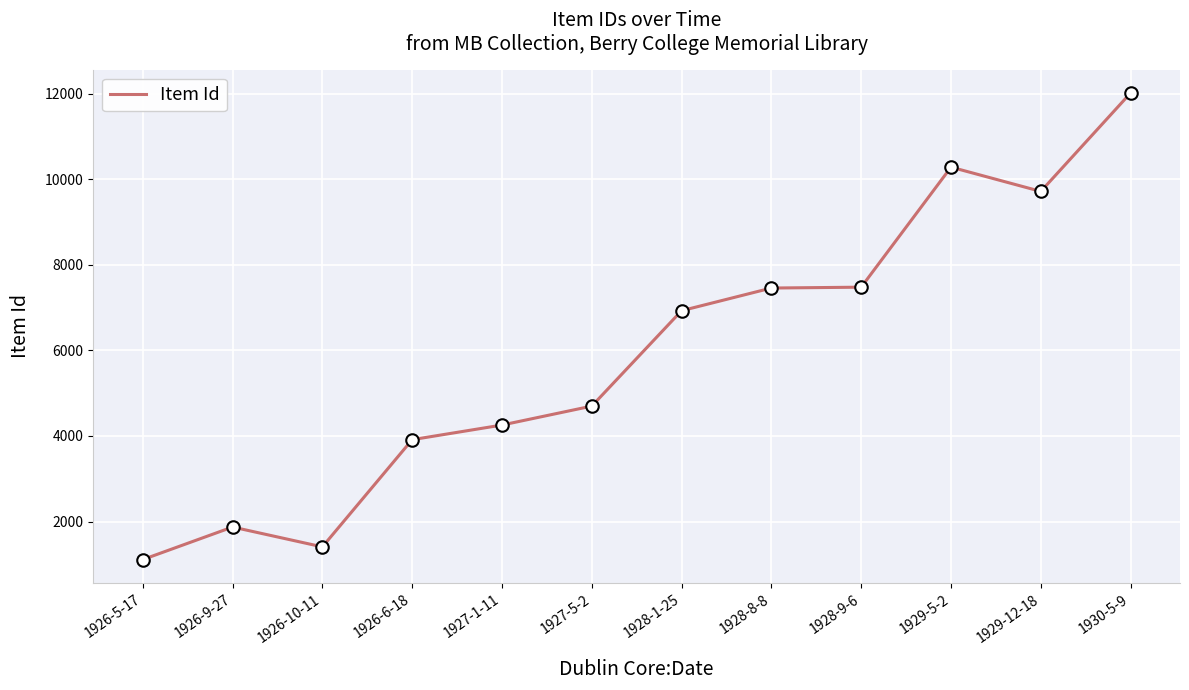

What is the sum of the values at 1929-12-18 and 1928-9-6?

17197